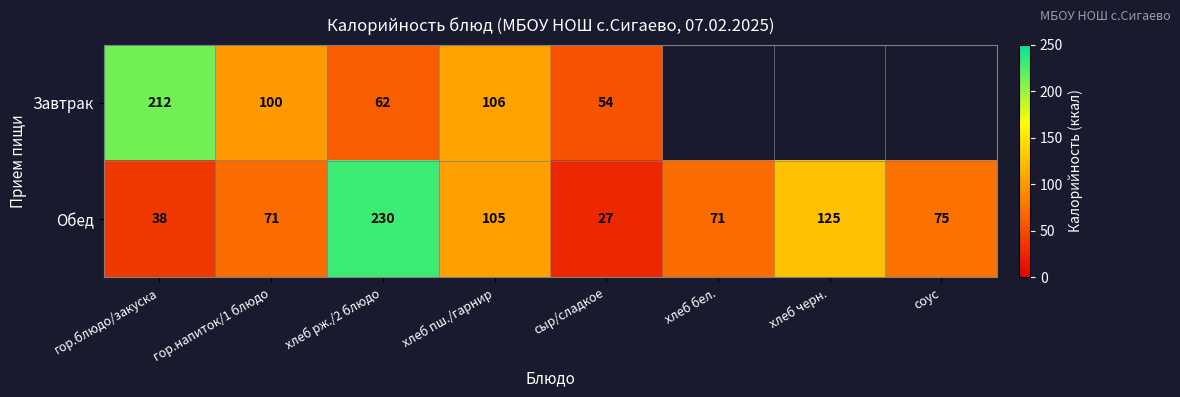

Is it true that Завтрак equals 94.8 at сыр/сладкое?

False